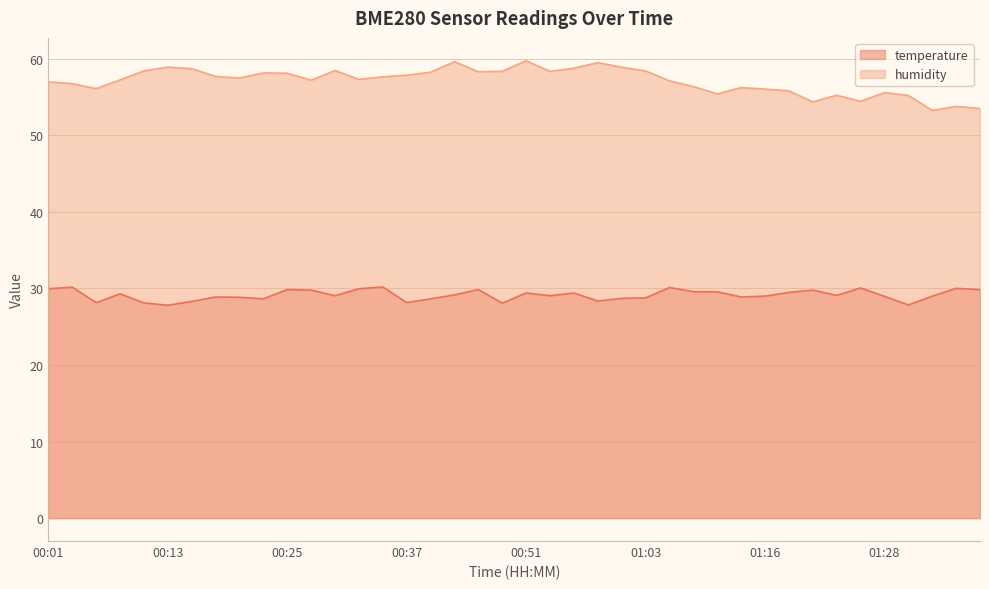

List the series in order of their overall mean, highest first.

humidity, temperature